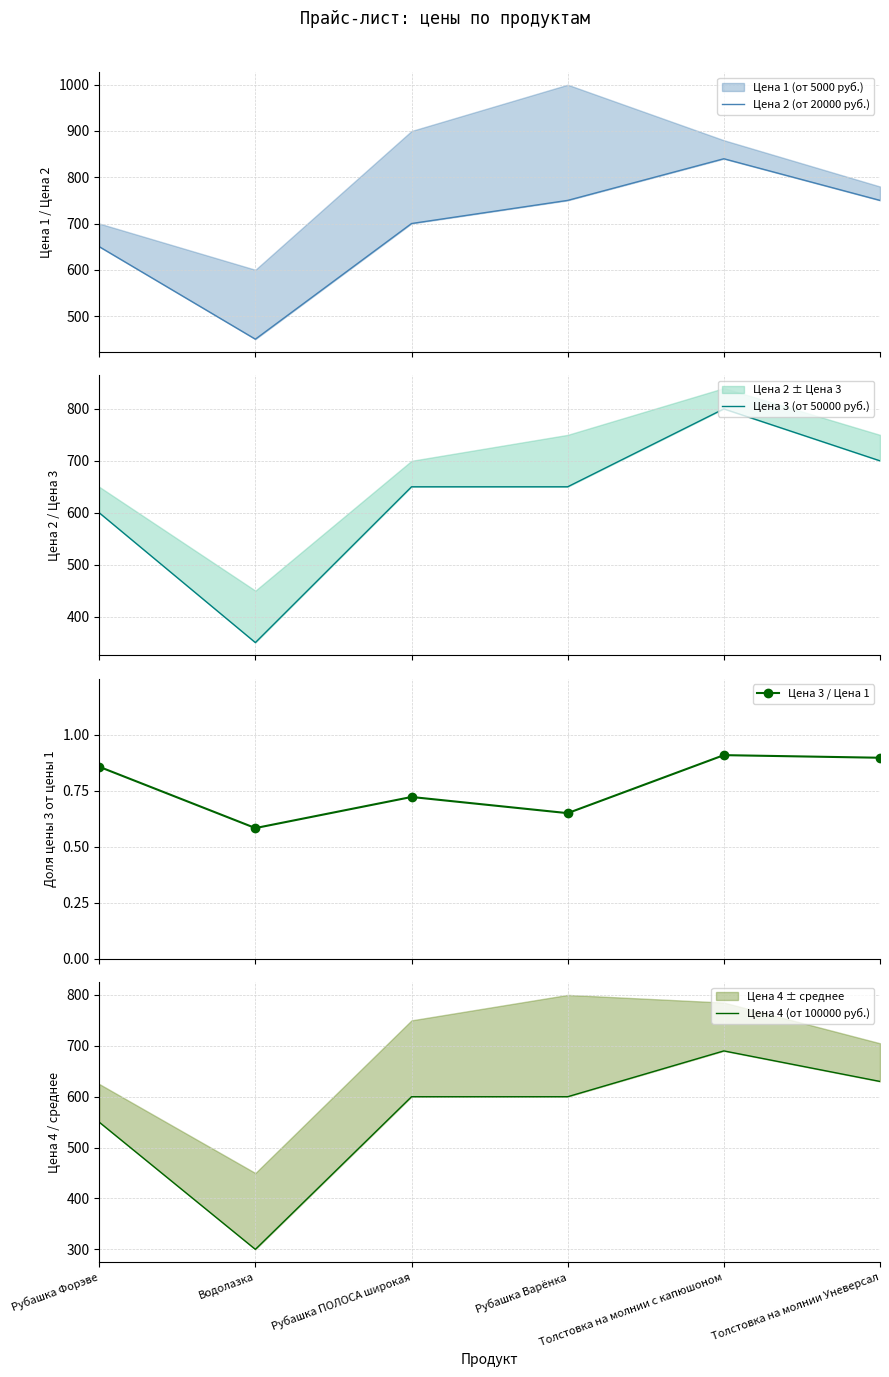

What is the lowest value of the Цена 3 / Цена 1 series?

0.6